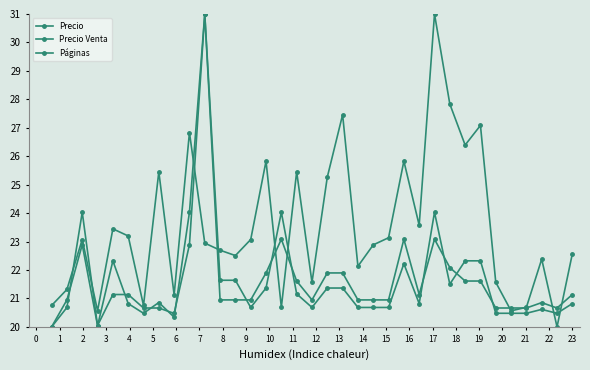

Does the chart have visible grid lines?

No